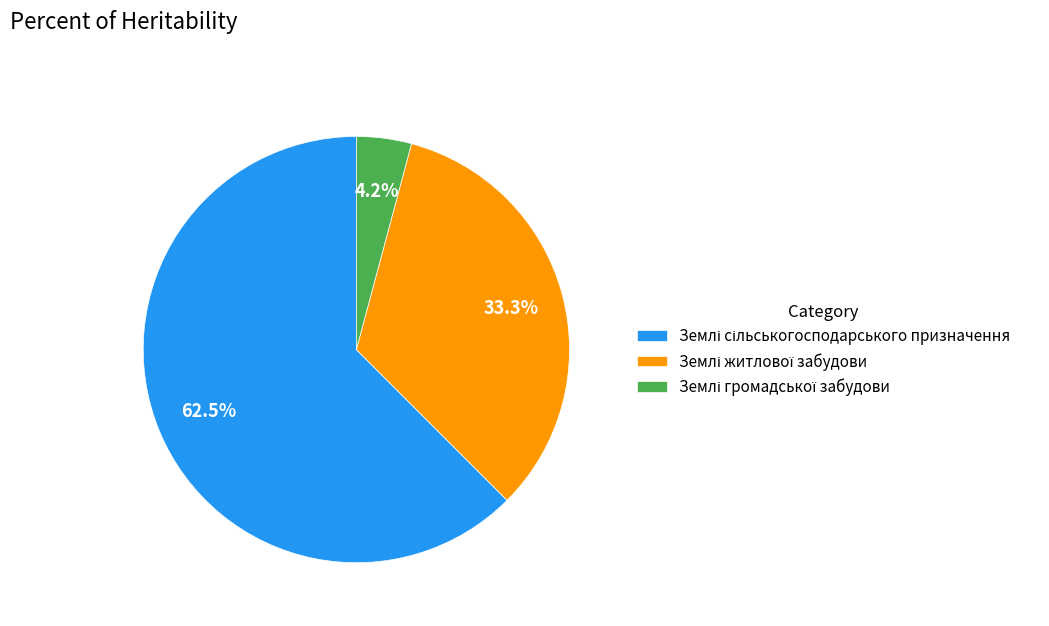

Is there any slice that represents more than half of the pie?

Yes